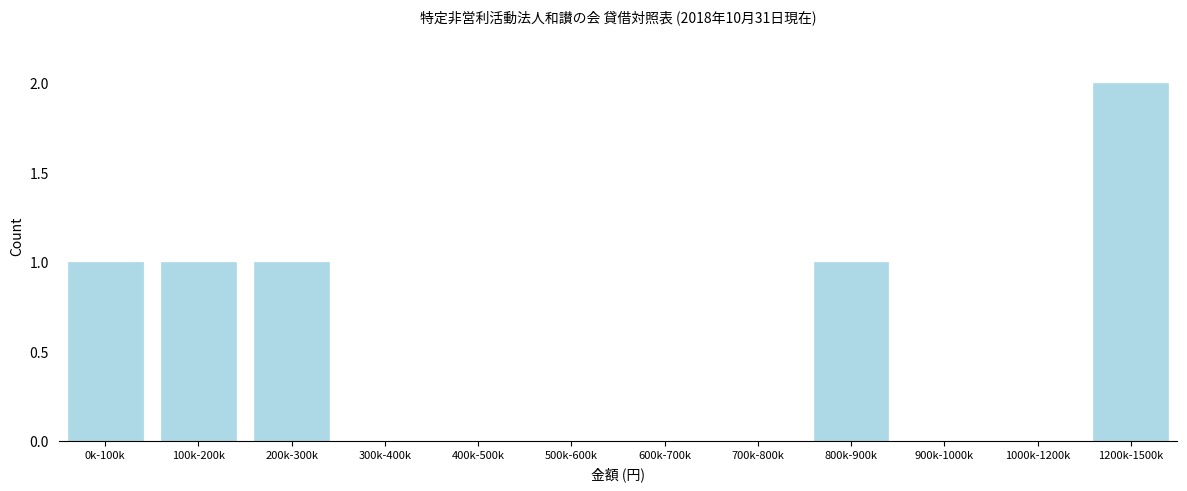

Reading left to right, what are all the values shown in this chart?

0k-100k=1	100k-200k=1	200k-300k=1	300k-400k=0	400k-500k=0	500k-600k=0	600k-700k=0	700k-800k=0	800k-900k=1	900k-1000k=0	1000k-1200k=0	1200k-1500k=2